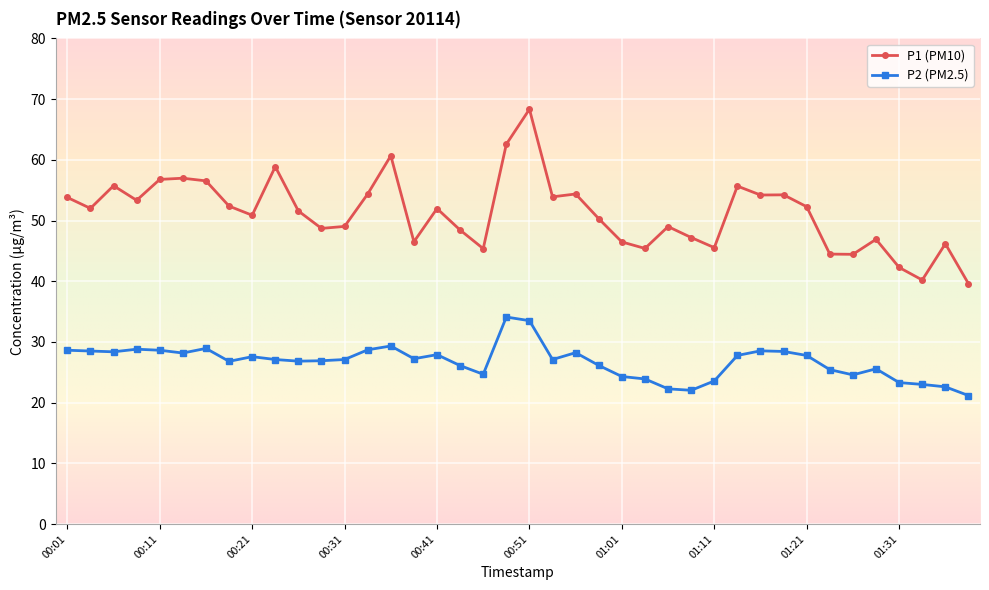

Does the chart have visible grid lines?

Yes